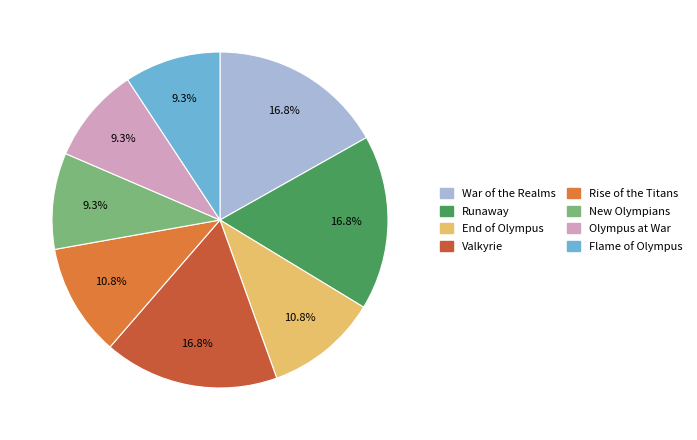

Is there any slice that represents more than half of the pie?

No